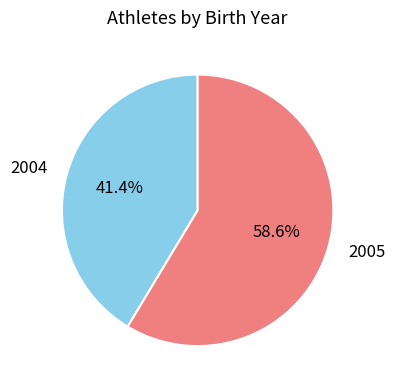

Does any single category account for the majority?

Yes